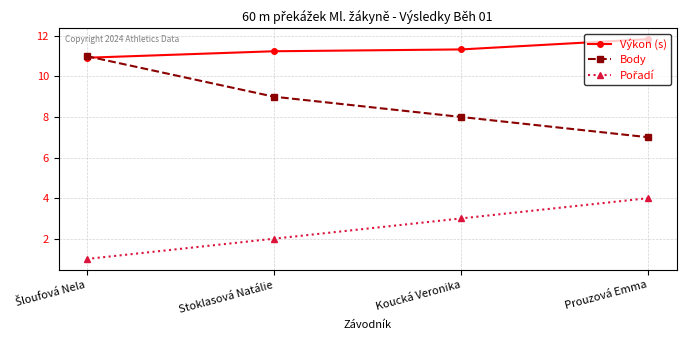

What is the difference between the Body values at Prouzová Emma and Koucká Veronika?

1.0